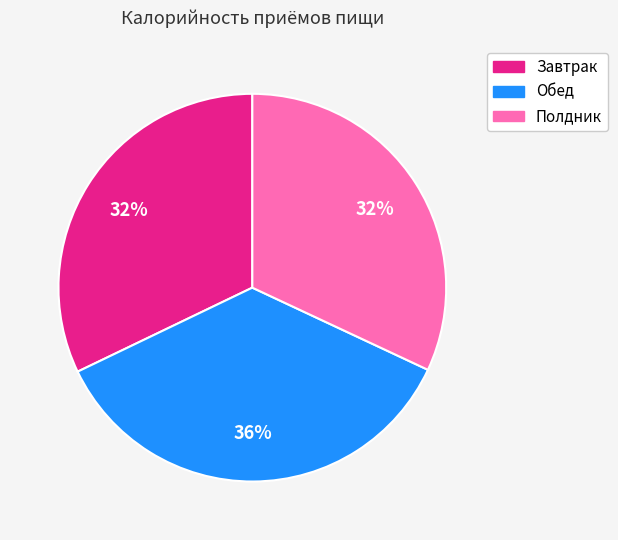

Is Обед the majority of the pie?

No